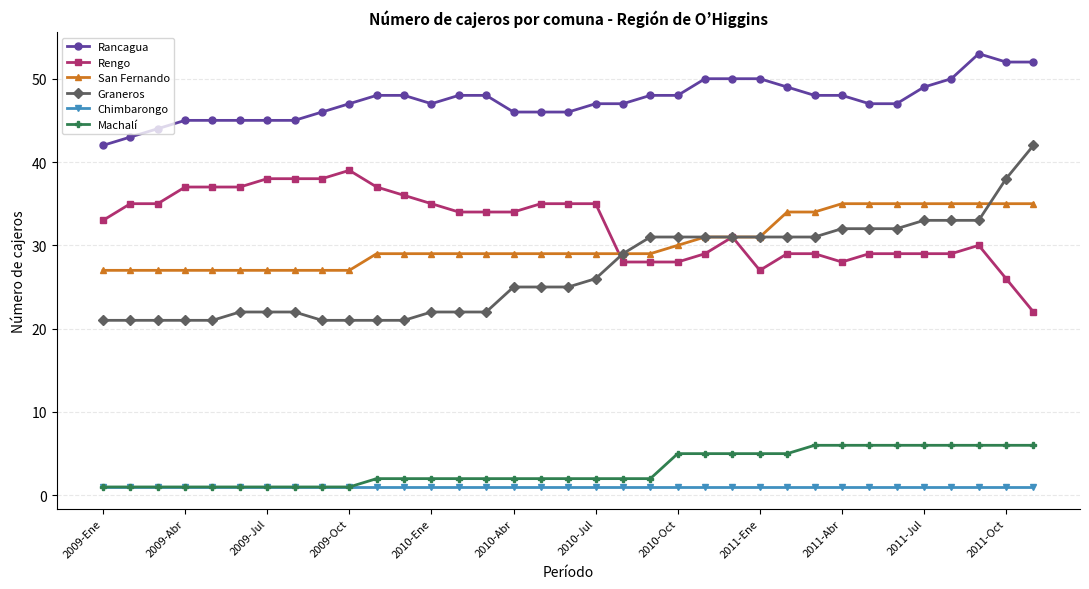

What is the maximum value shown in the chart?

53